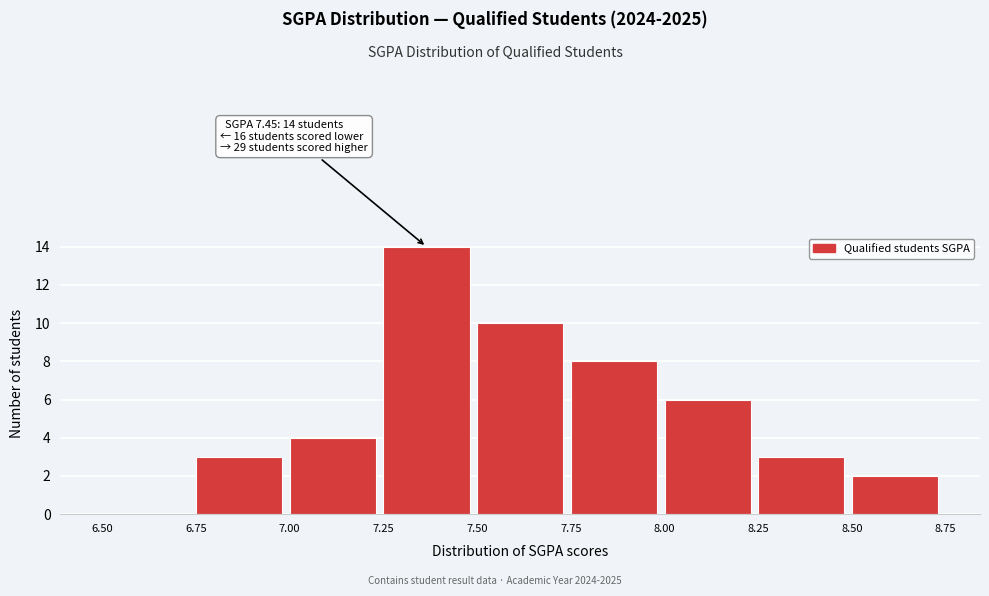

Over which range of the x-axis is the bar tallest?

7.25 to 7.50